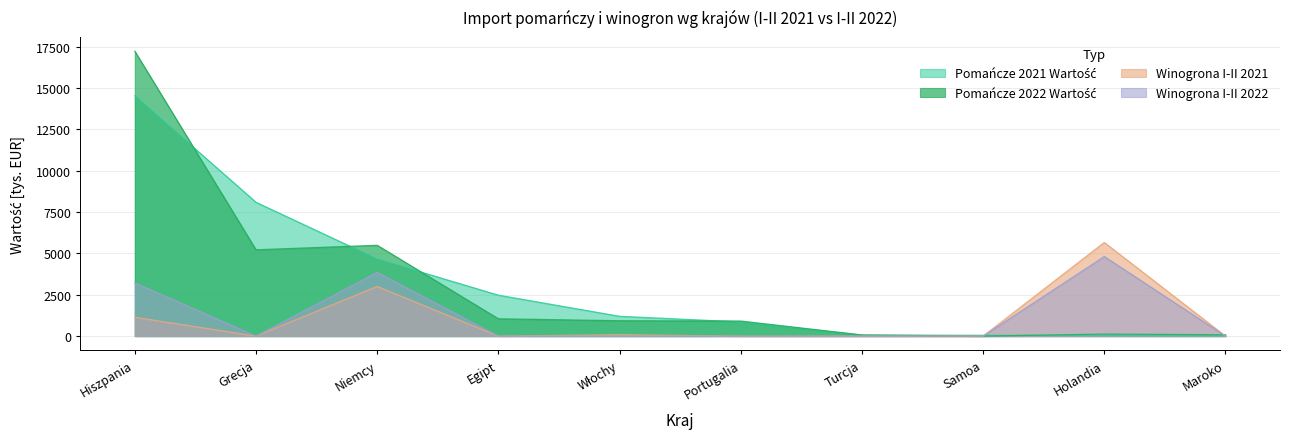

What is the difference between the Pomańcze 2021 Wartość values at Holandia and Portugalia?

821.7